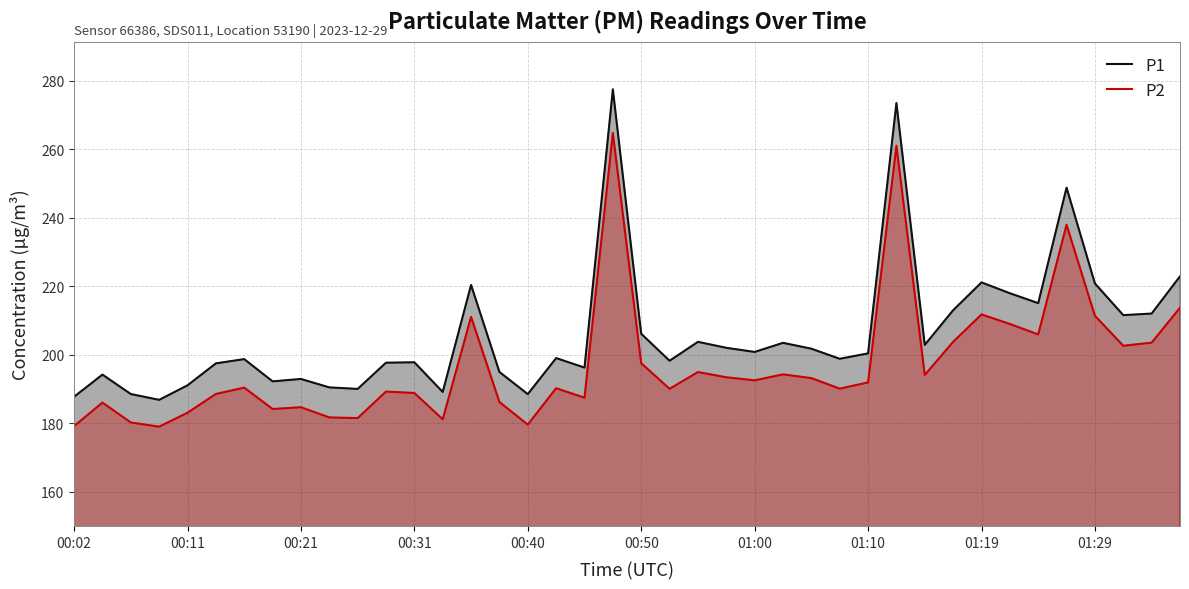

The P2 series shows 188.8 at 00:31. True or false?

True